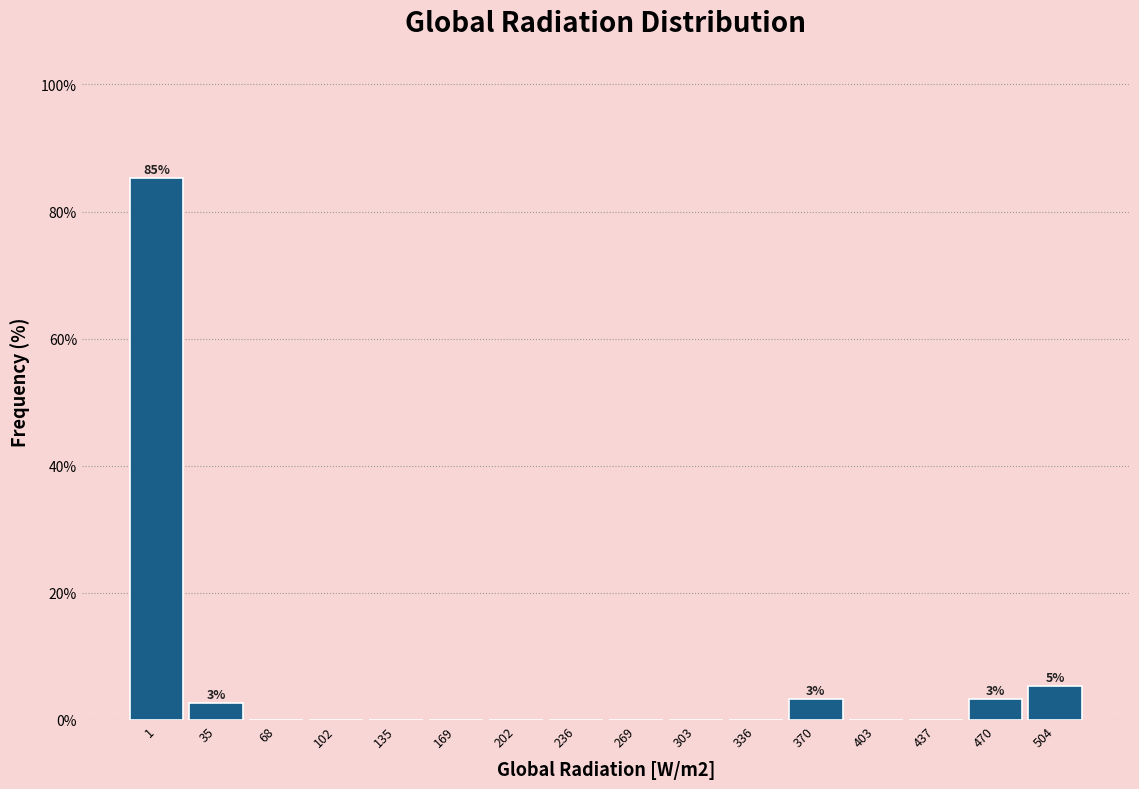

Reading left to right, transcribe all the data shown in this chart.

1=85.3	35=2.7	68=0.0	102=0.0	135=0.0	169=0.0	202=0.0	236=0.0	269=0.0	303=0.0	336=0.0	370=3.3	403=0.0	437=0.0	470=3.3	504=5.3